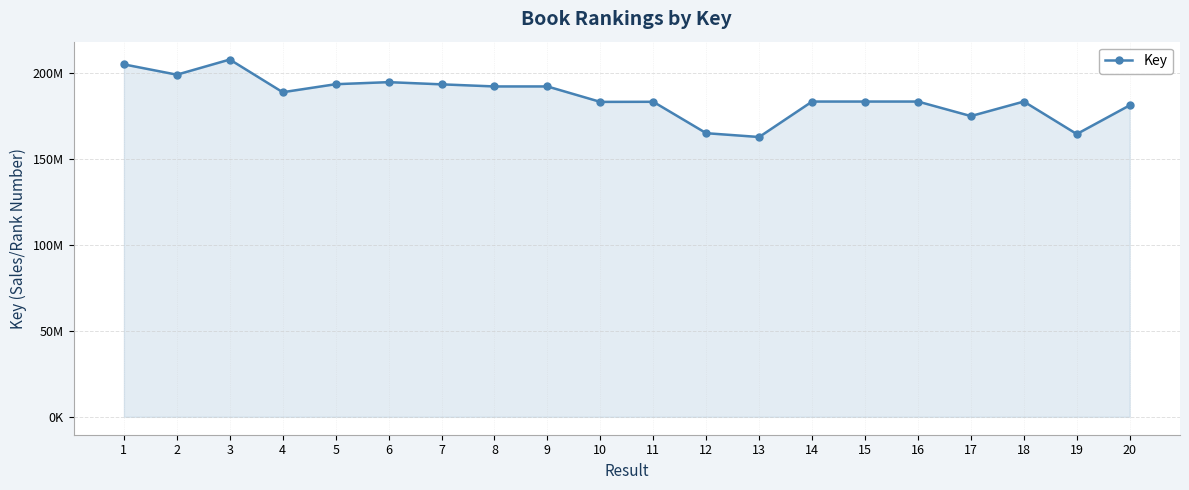

What value does the data have at 17?

174869023